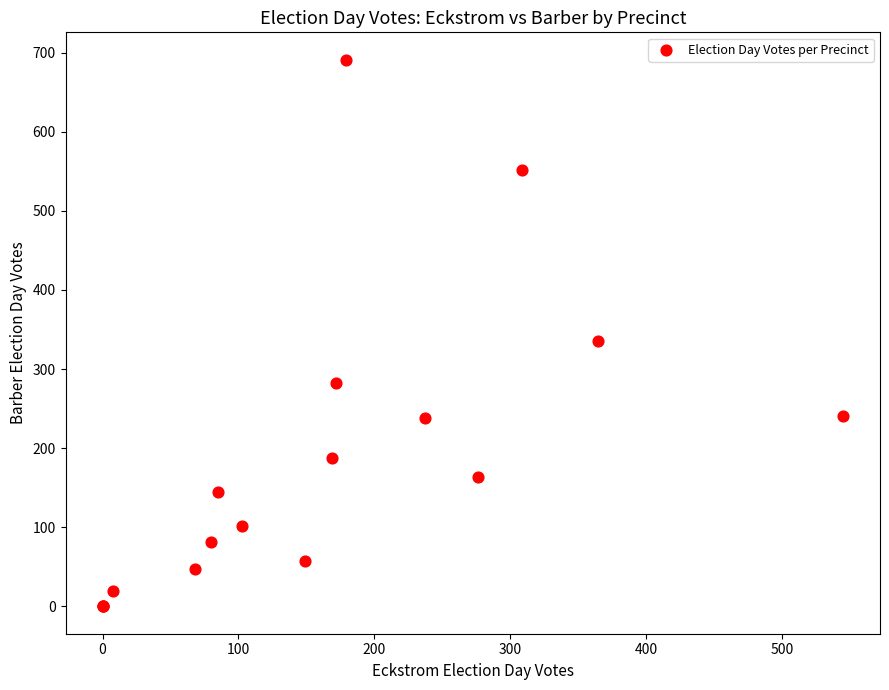

What Y value in the scatter plot is closest to 345?

335